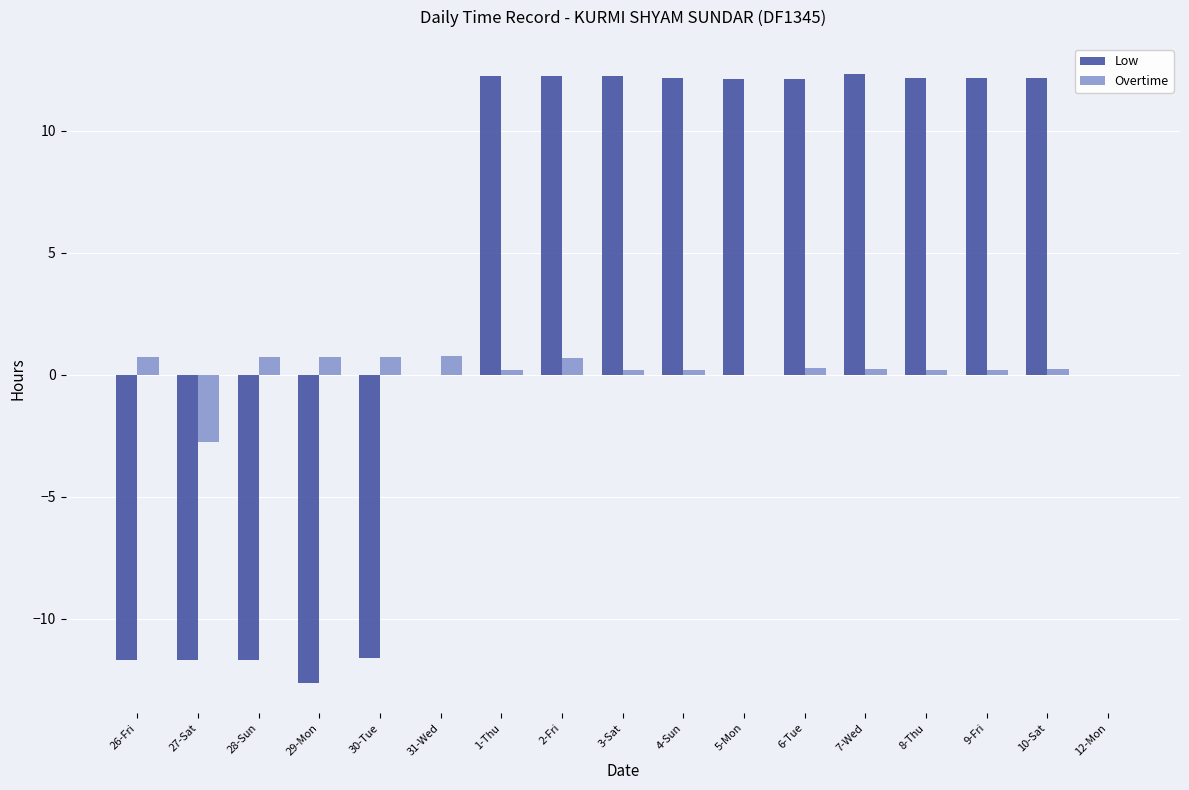

The value of Overtime at 27-Sat is -2.8. True or false?

True